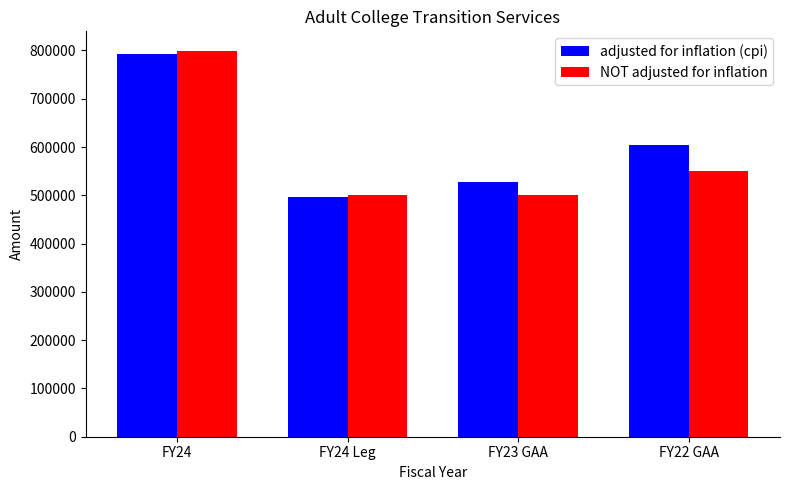

Which series has the largest total across all categories?

adjusted for inflation (cpi)